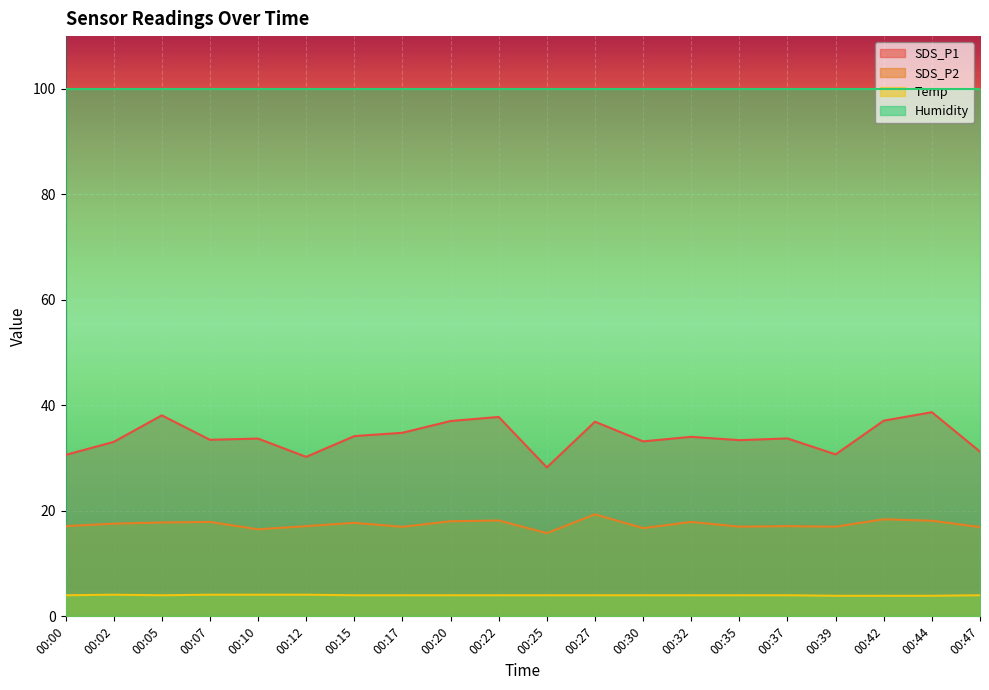

What is the maximum value for Temp?

4.1